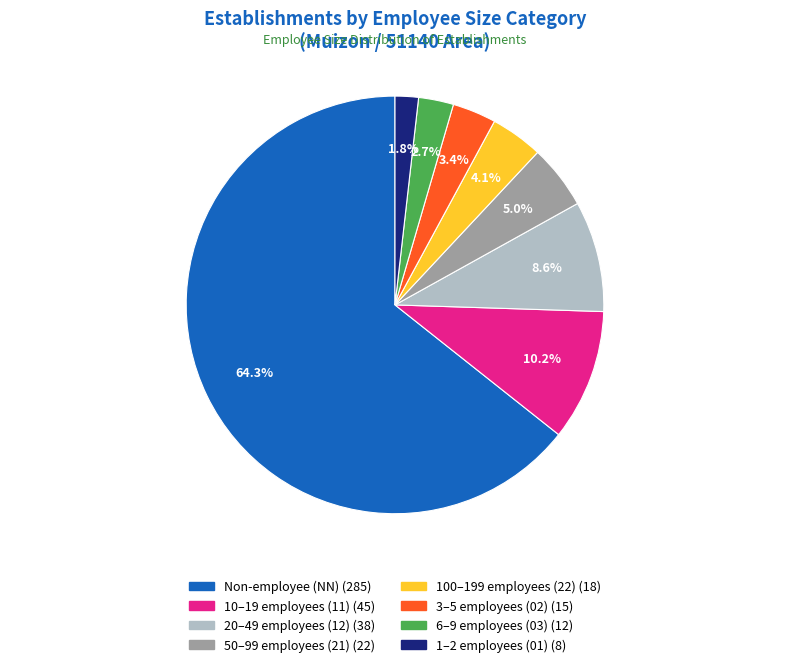

Is there a majority slice in this chart?

Yes